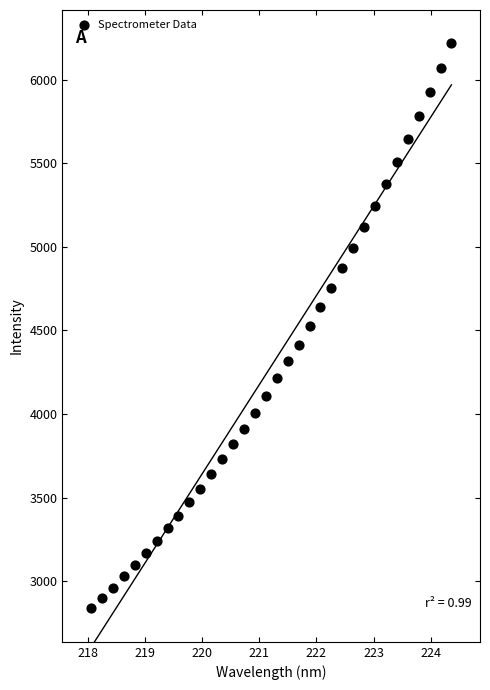

What is the range of X values (max minus min)?

6.3